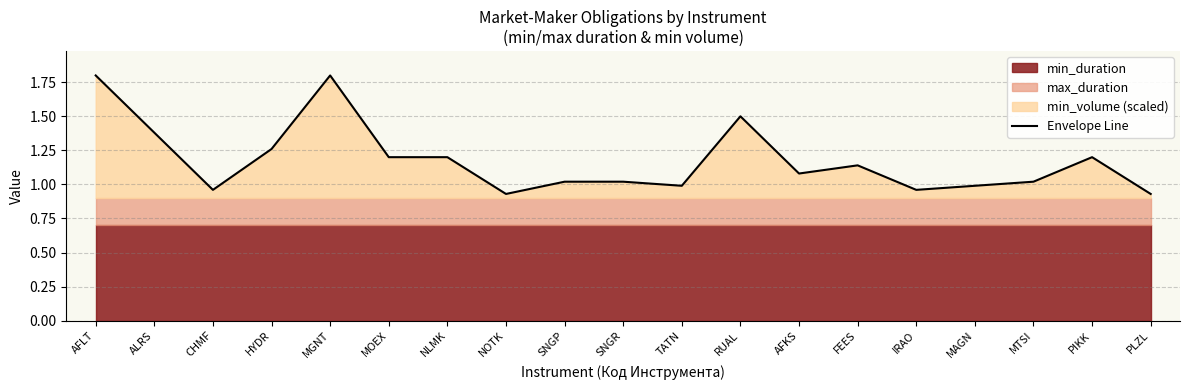

What position from the right is SNGP?

11